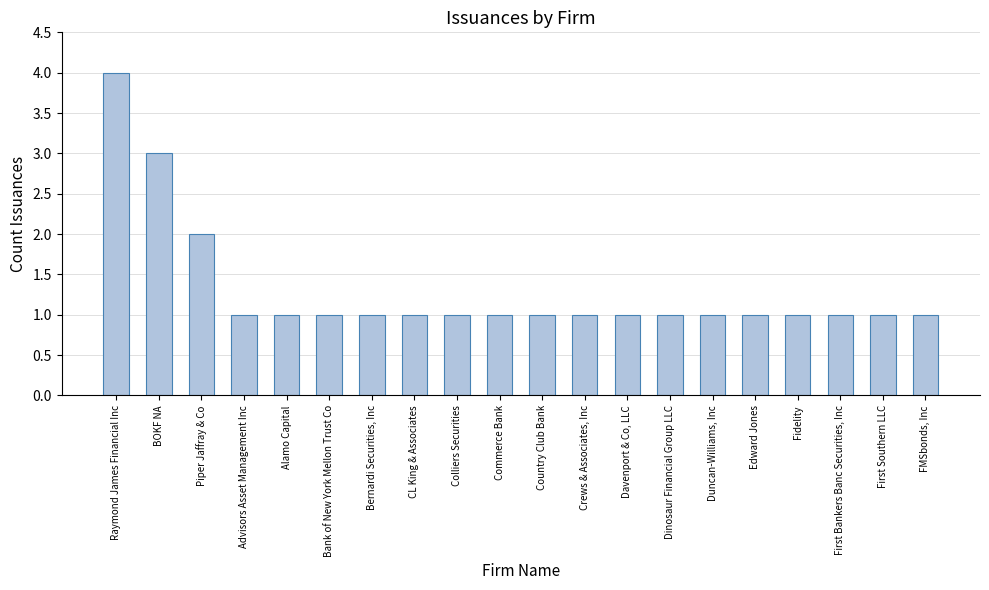

Reading left to right, extract all data points from this chart.

Raymond James Financial Inc=4	BOKF NA=3	Piper Jaffray & Co=2	Advisors Asset Management Inc=1	Alamo Capital=1	Bank of New York Mellon Trust Co=1	Bernardi Securities, Inc=1	CL King & Associates=1	Colliers Securities=1	Commerce Bank=1	Country Club Bank=1	Crews & Associates, Inc=1	Davenport & Co, LLC=1	Dinosaur Financial Group LLC=1	Duncan-Williams, Inc=1	Edward Jones=1	Fidelity=1	First Bankers Banc Securities, Inc=1	First Southern LLC=1	FMSbonds, Inc=1